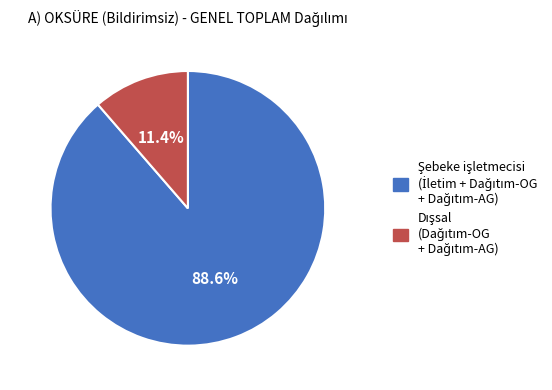

Is there any slice that represents more than half of the pie?

Yes